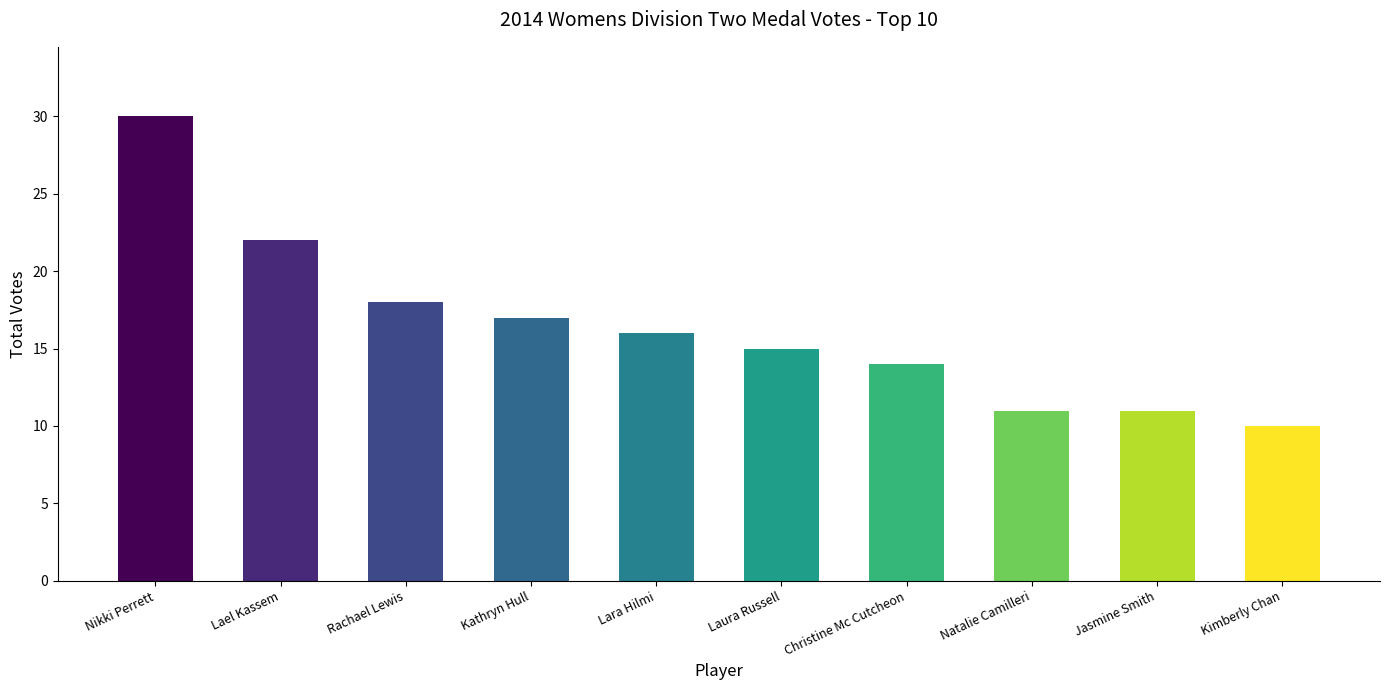

Count the number of data series in this chart.

1